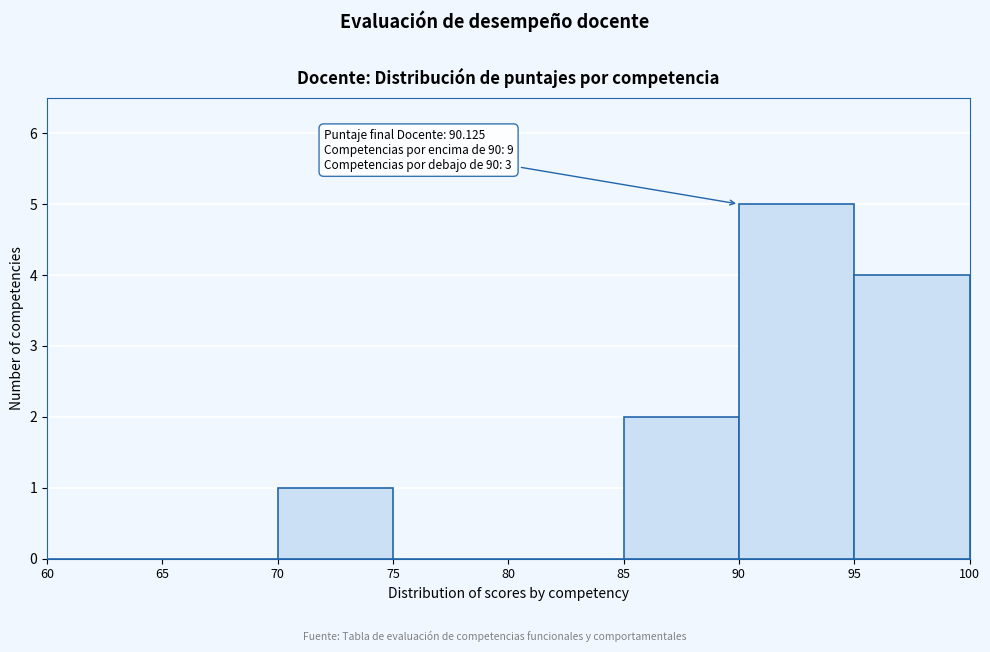

Which range on the x-axis has the tallest bar?

90 to 95